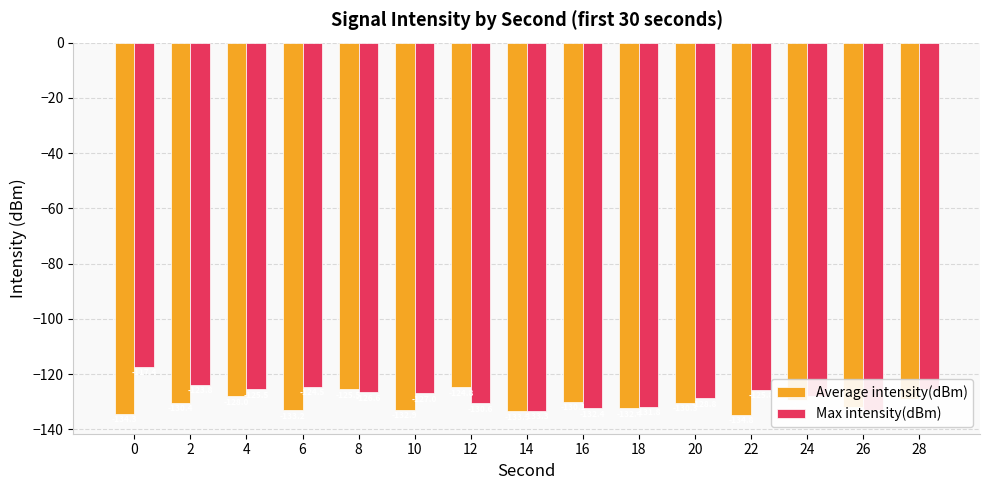

Which series has the widest spread of values?

Max intensity(dBm)